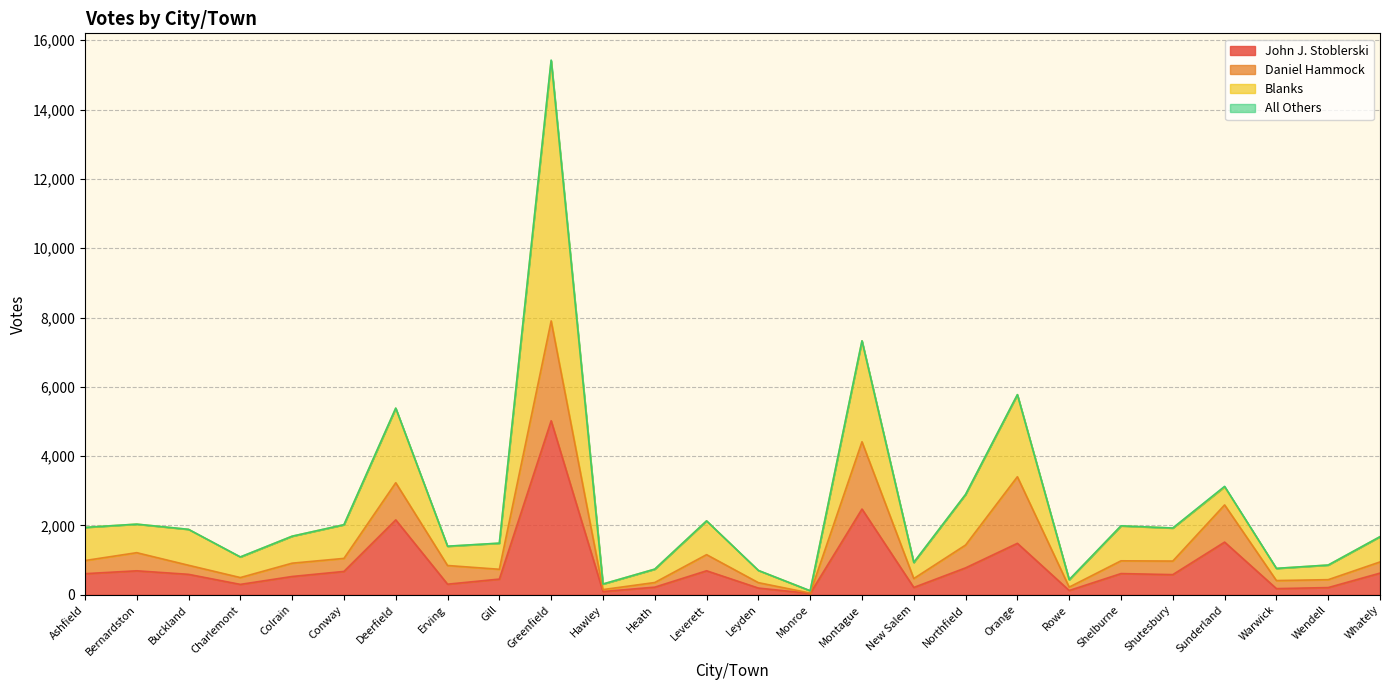

True or false: Blanks has a value of 3036 at Montague.

False